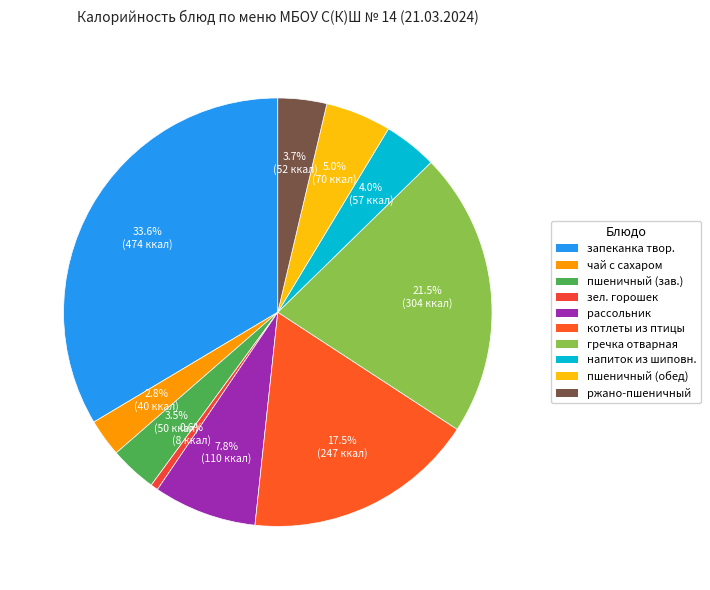

How many slices are in this pie chart?

10